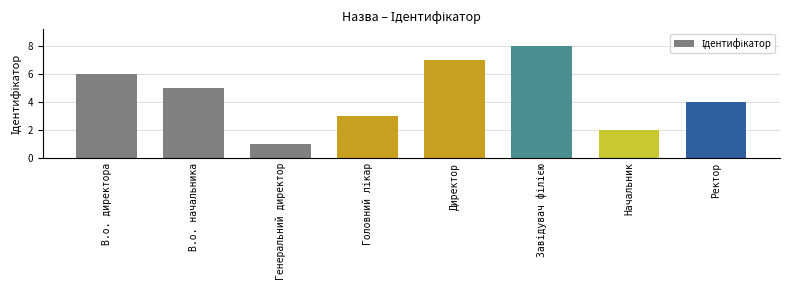

The value at Ректор is 7. True or false?

False